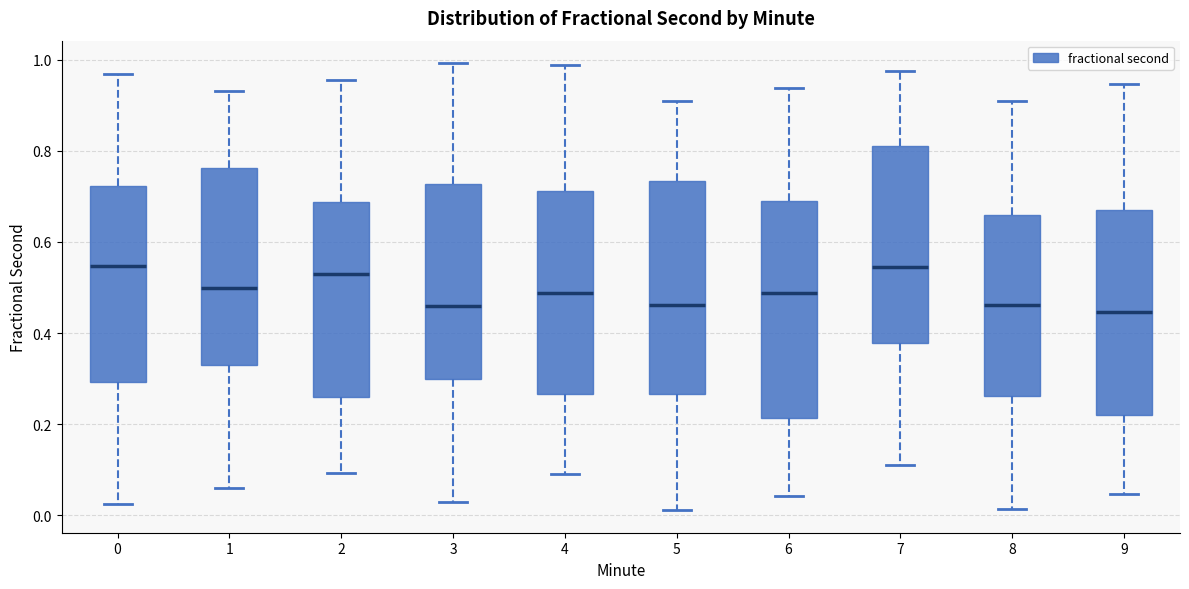

Reading left to right, read every box against the y-axis: the position of its median line, the range the box covers, and the ends of its whiskers. The values are not printed on the chart, so give them approximately, as read against the axis.

0: median 0.54, box 0.30 to 0.72, whiskers 0.02 to 0.96
1: median 0.50, box 0.34 to 0.76, whiskers 0.06 to 0.94
2: median 0.52, box 0.26 to 0.68, whiskers 0.10 to 0.96
3: median 0.46, box 0.30 to 0.72, whiskers 0.02 to 1.00
4: median 0.48, box 0.26 to 0.72, whiskers 0.10 to 0.98
5: median 0.46, box 0.26 to 0.74, whiskers 0.02 to 0.90
6: median 0.48, box 0.22 to 0.68, whiskers 0.04 to 0.94
7: median 0.54, box 0.38 to 0.82, whiskers 0.12 to 0.98
8: median 0.46, box 0.26 to 0.66, whiskers 0.02 to 0.90
9: median 0.44, box 0.22 to 0.66, whiskers 0.04 to 0.94